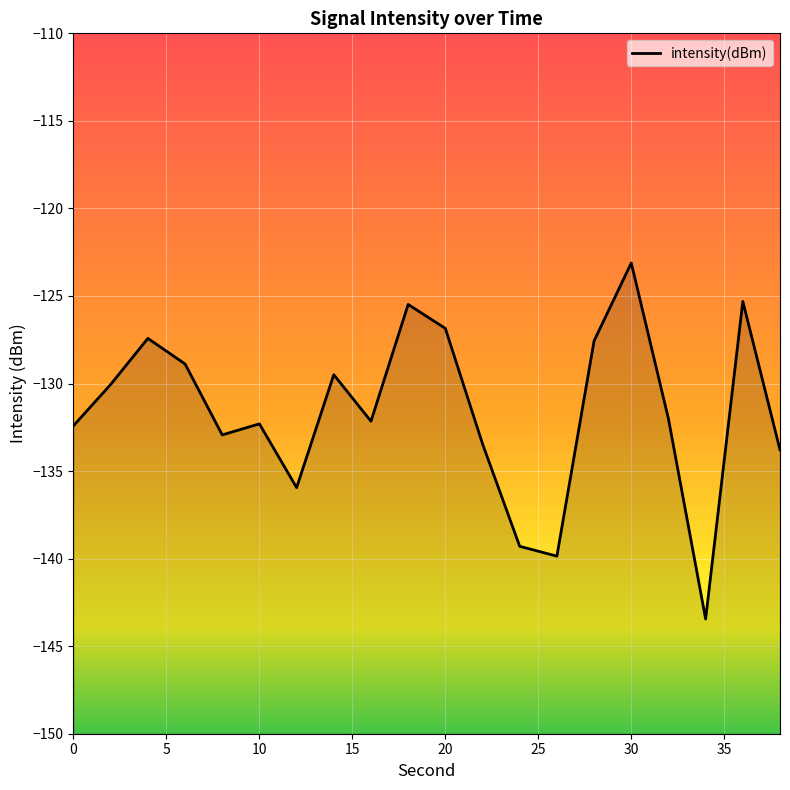

Reading left to right, transcribe all the data shown in this chart.

-132.4	-130.1	-127.4	-128.9	-132.9	-132.3	-135.9	-129.5	-132.2	-125.5	-126.9	-133.4	-139.3	-139.9	-127.6	-123.1	-132.0	-143.4	-125.3	-133.8